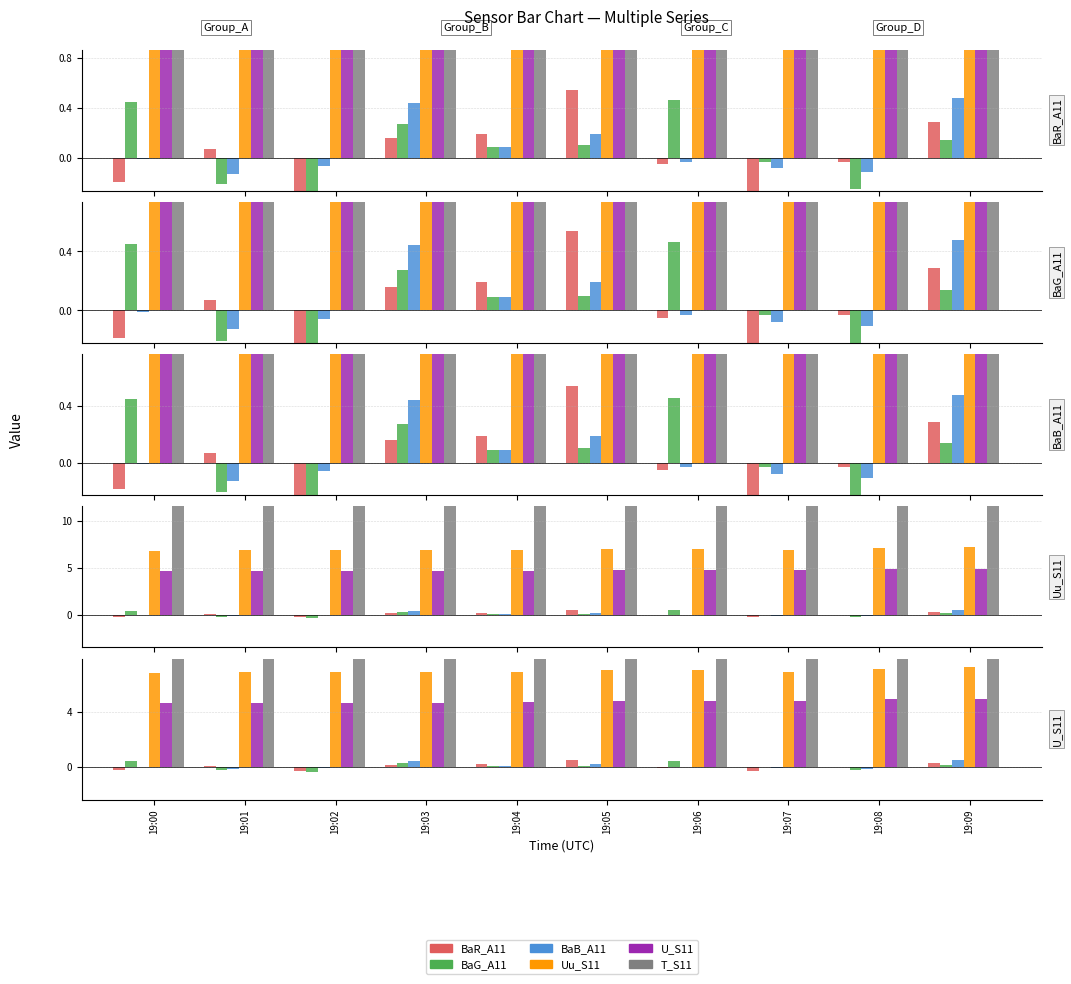

What is the difference between the second highest and minimum values in the BaB_A11 series?

0.6